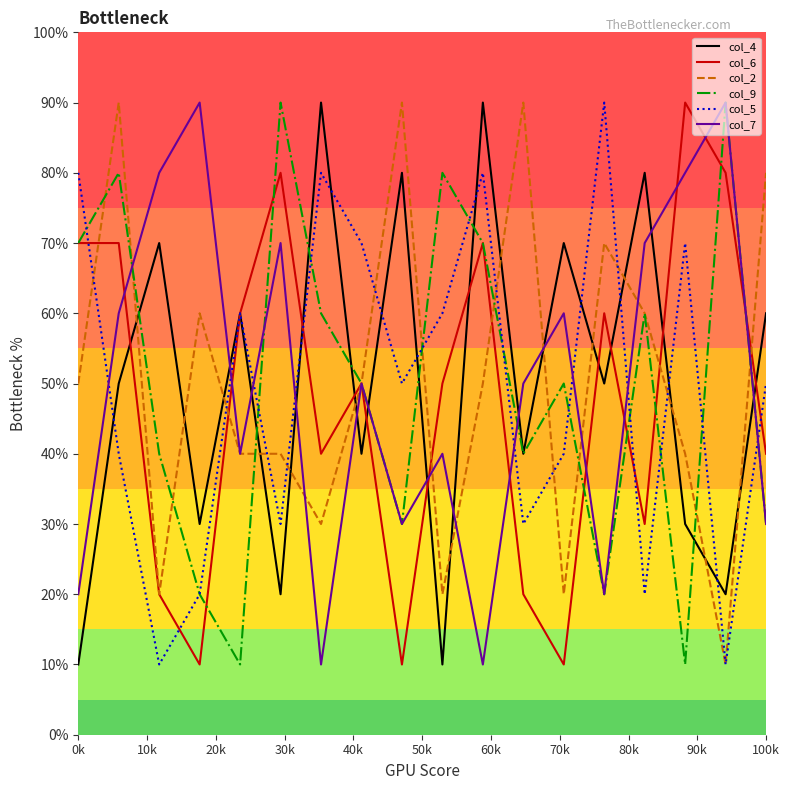

True or false: col_7 and col_4 intersect in this chart.

True